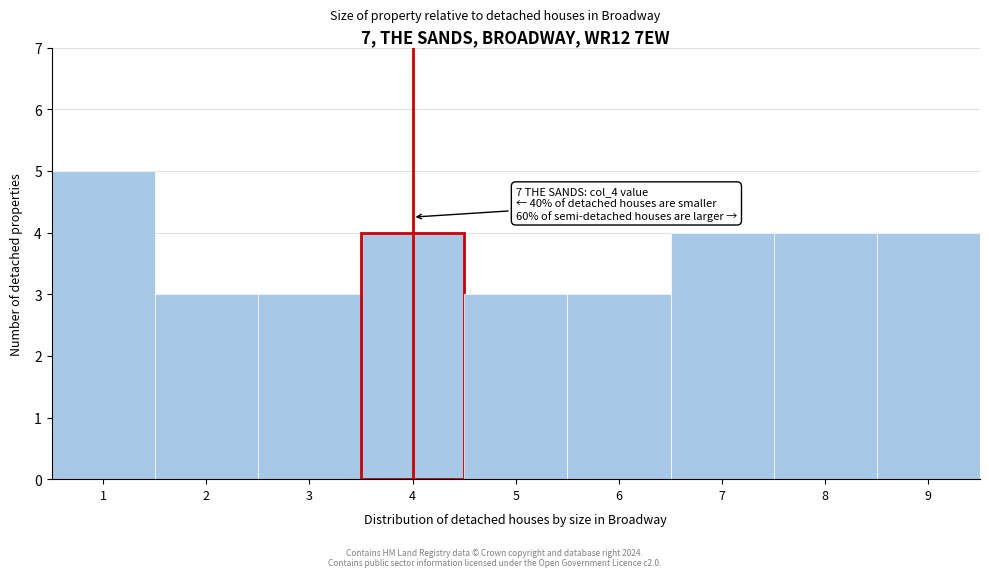

Reading left to right, transcribe all the data shown in this chart.

1=5	2=3	3=3	4=4	5=3	6=3	7=4	8=4	9=4